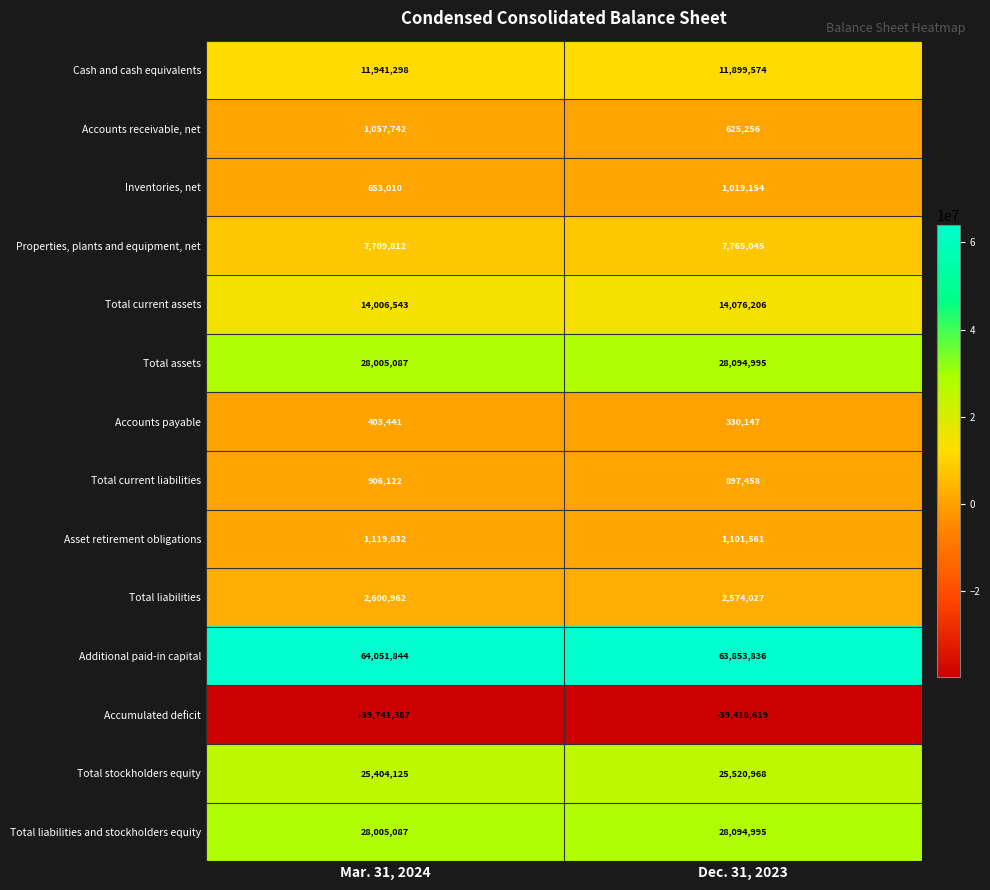

At which category is the sum across all series the highest?

Dec. 31, 2023